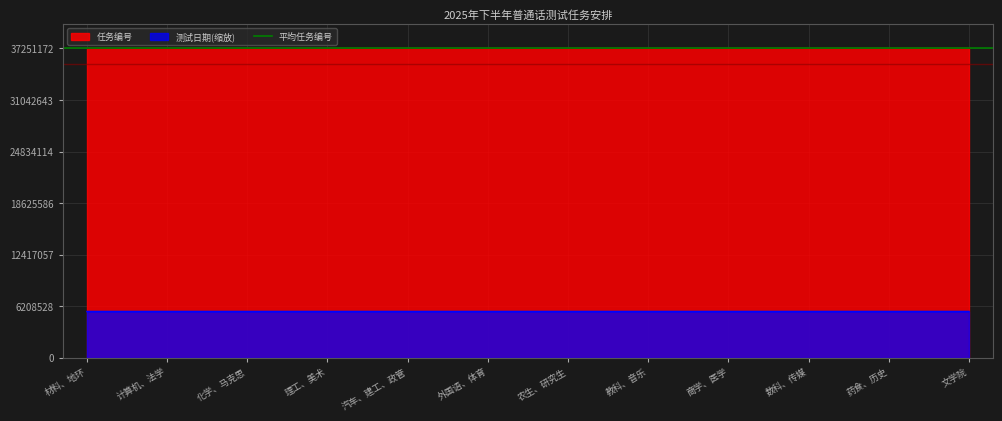

True or false: 任务编号 and 测试日期 cross at least once.

False